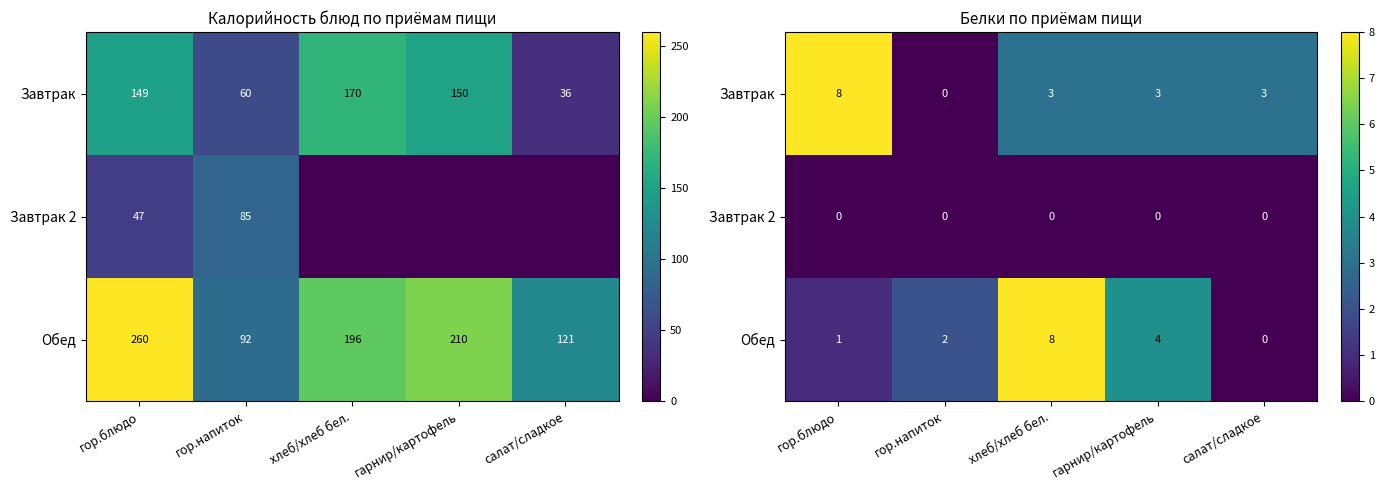

At how many categories does at least one series exceed 5?

2